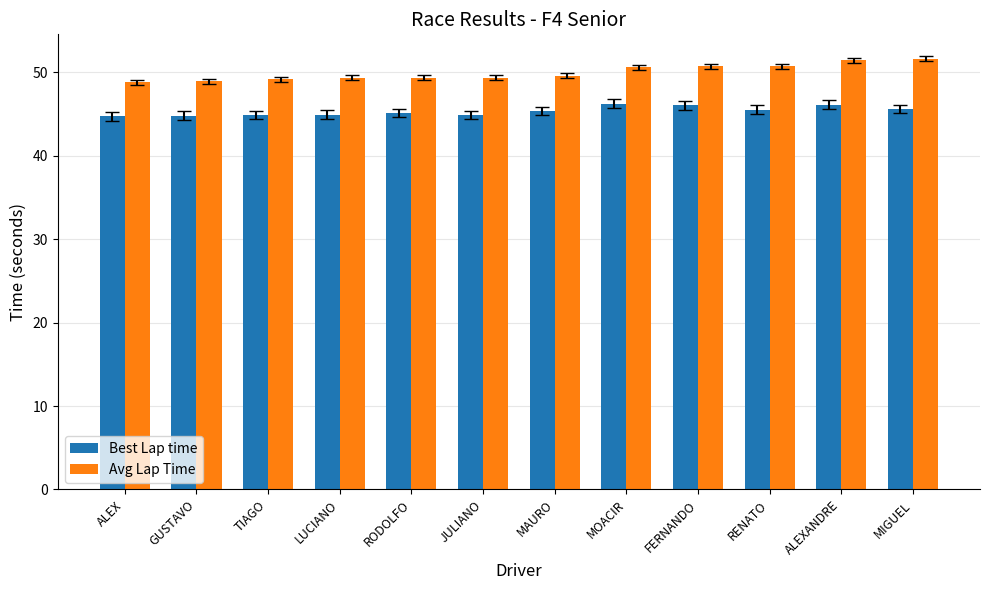

What is the label of the 8th bar from the left?

MOACIR